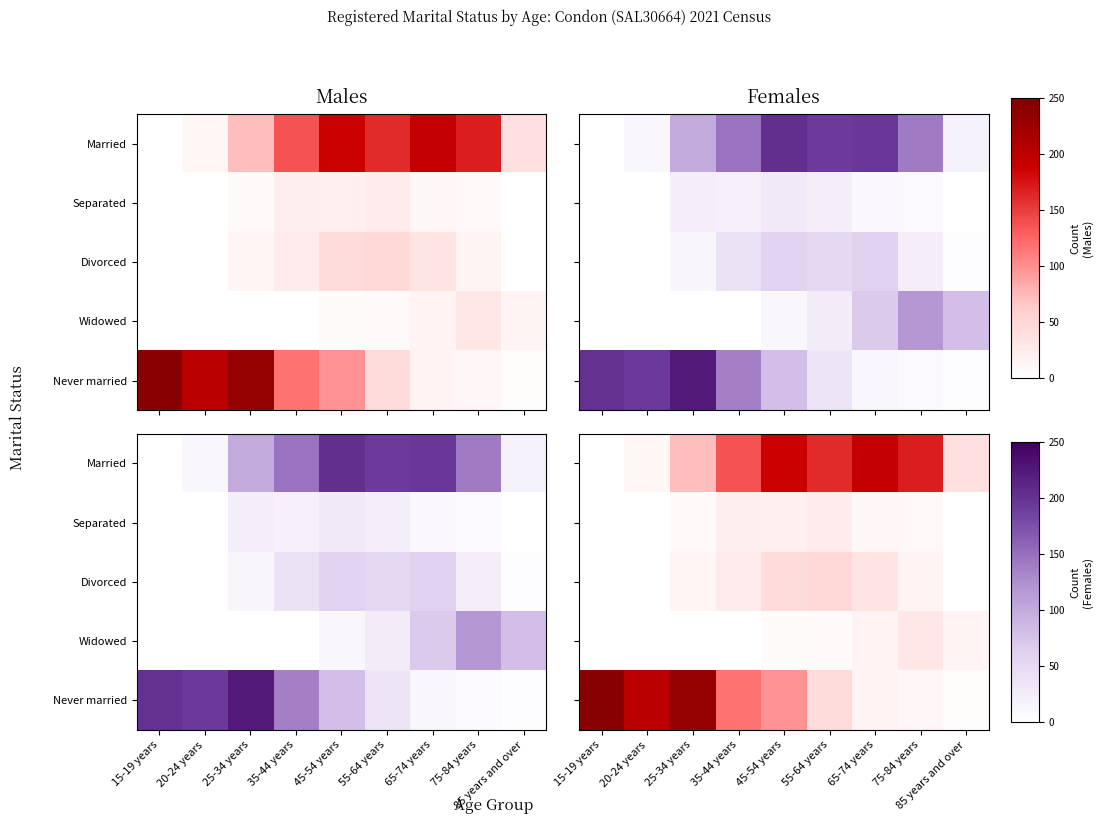

Count the number of data series in this chart.

5